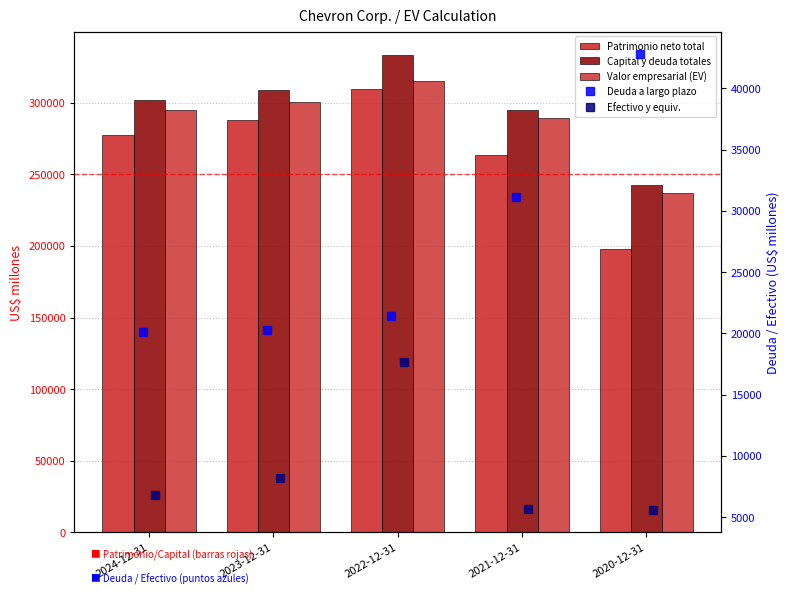

What are all the series names shown in the legend?

Patrimonio neto total, Capital y deuda totales, Valor empresarial (EV), Deuda a largo plazo, Efectivo y equiv.